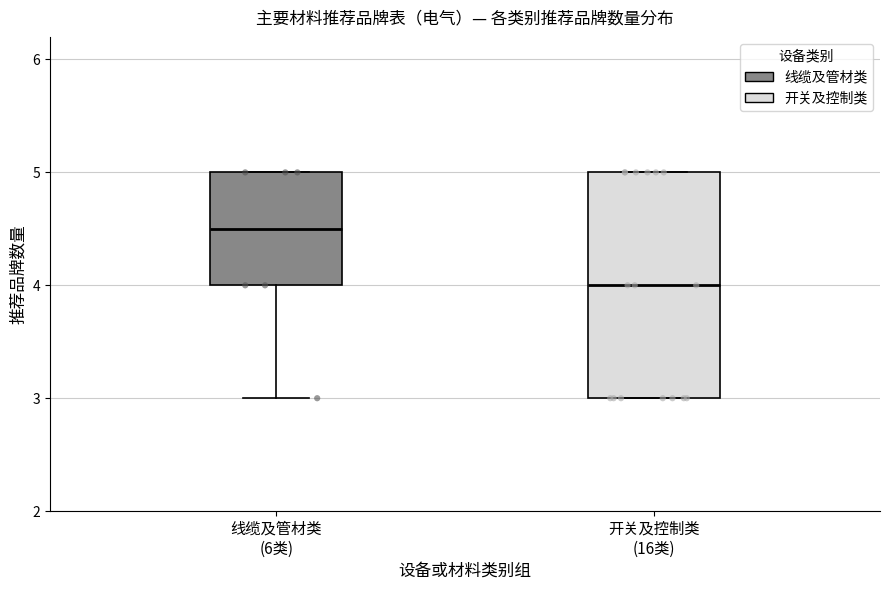

Comparing the boxes themselves (not the whiskers), which one is the tallest?

开关及控制类 (16类)